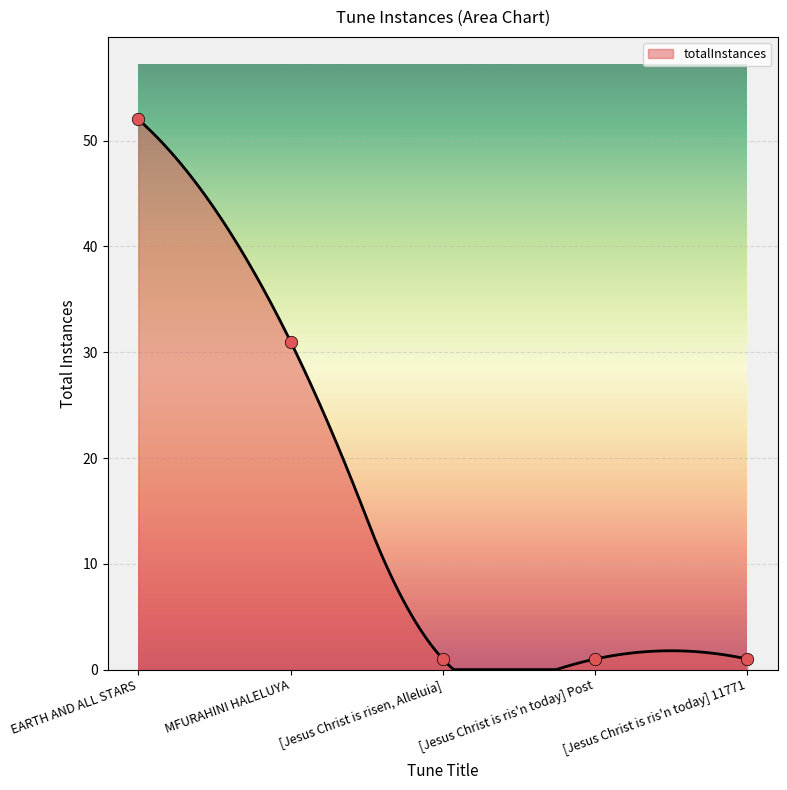

What is the change in value from MFURAHINI HALELUYA to [Jesus Christ is ris'n today] Post?

-30